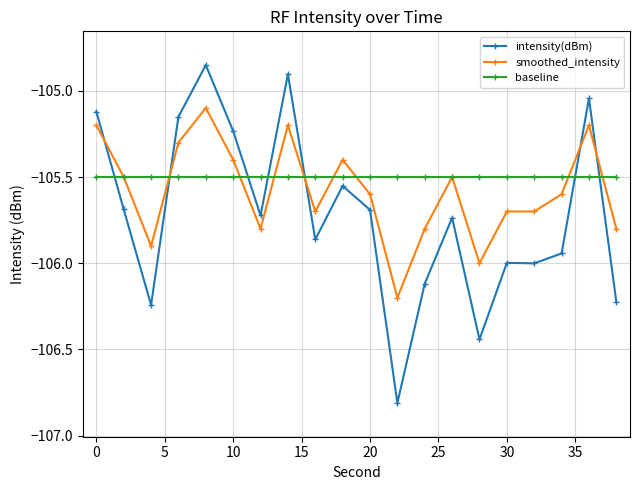

Which series has the largest range (max minus min)?

intensity(dBm)